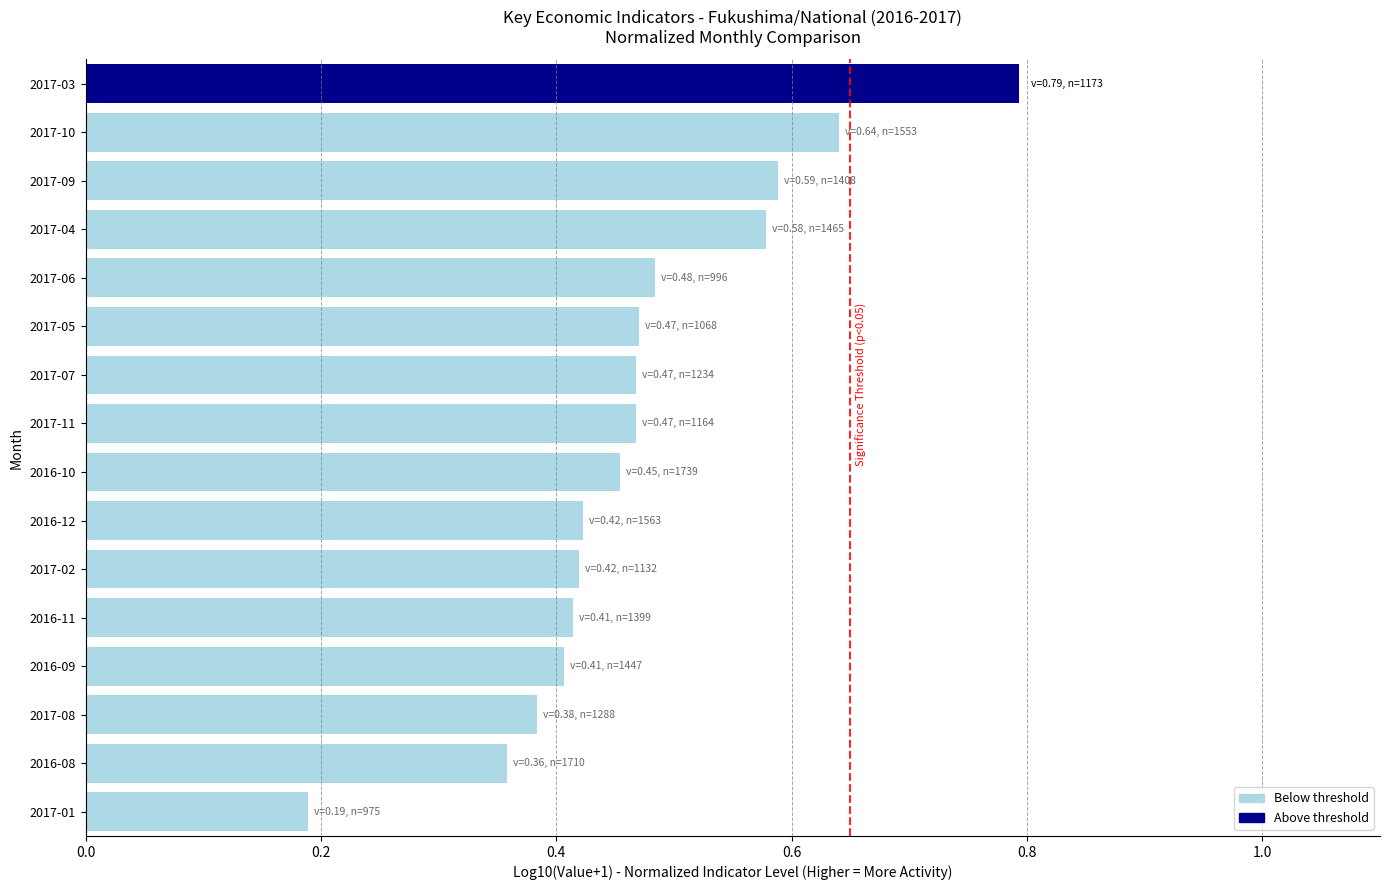

Is it true that the value at 2017-03 is 0.4?

False